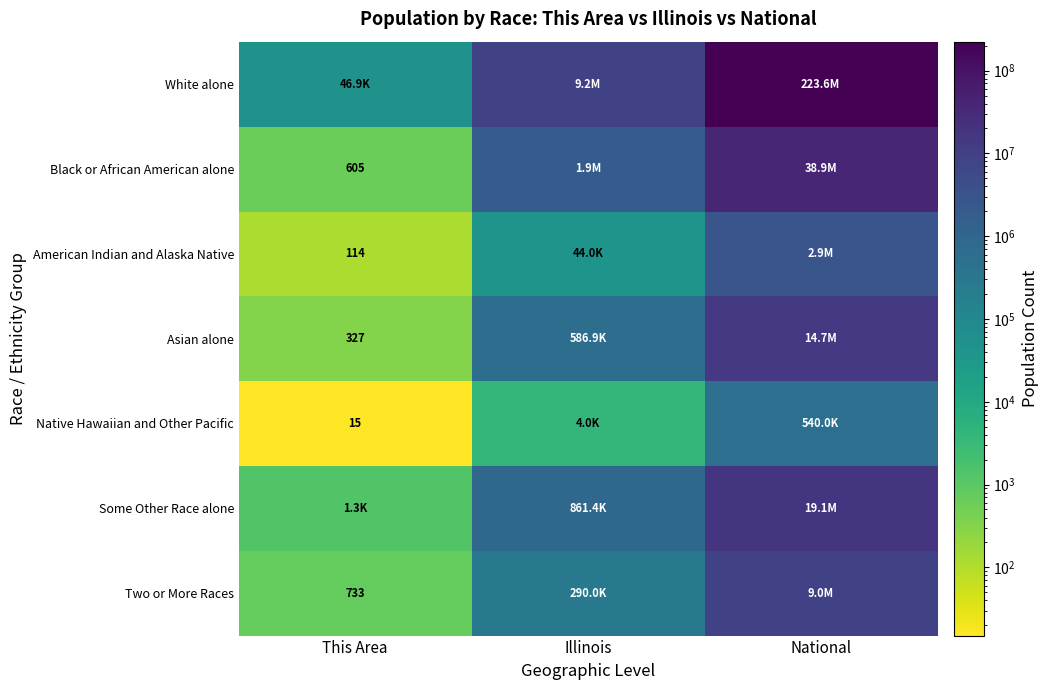

True or false: Black or African American alone has a value of 605 at This Area.

True